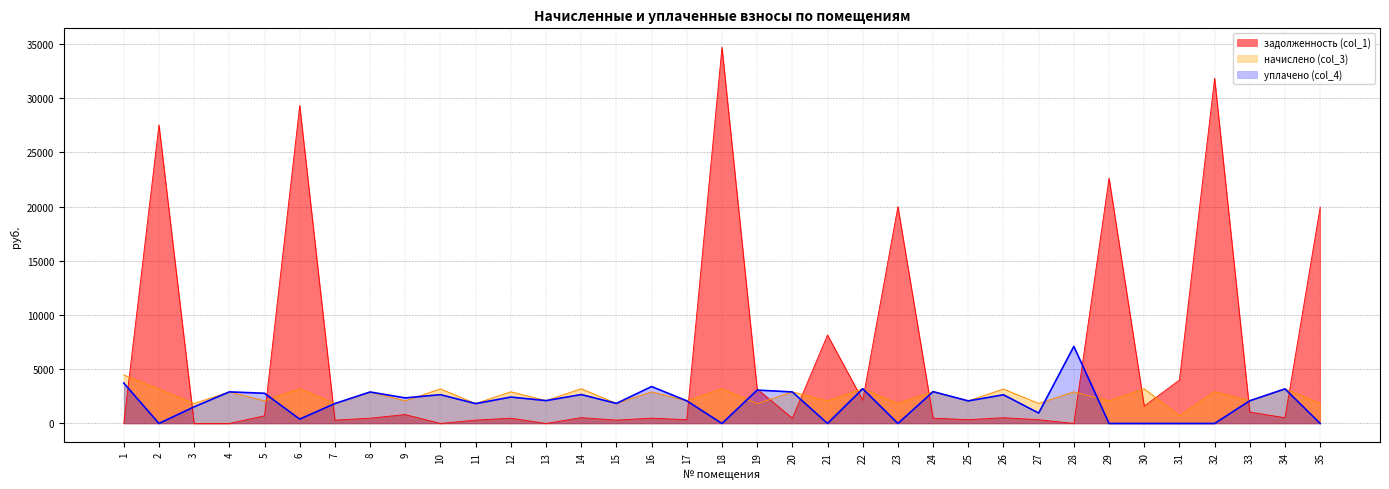

What is the total value across all series at 4?

5823.8